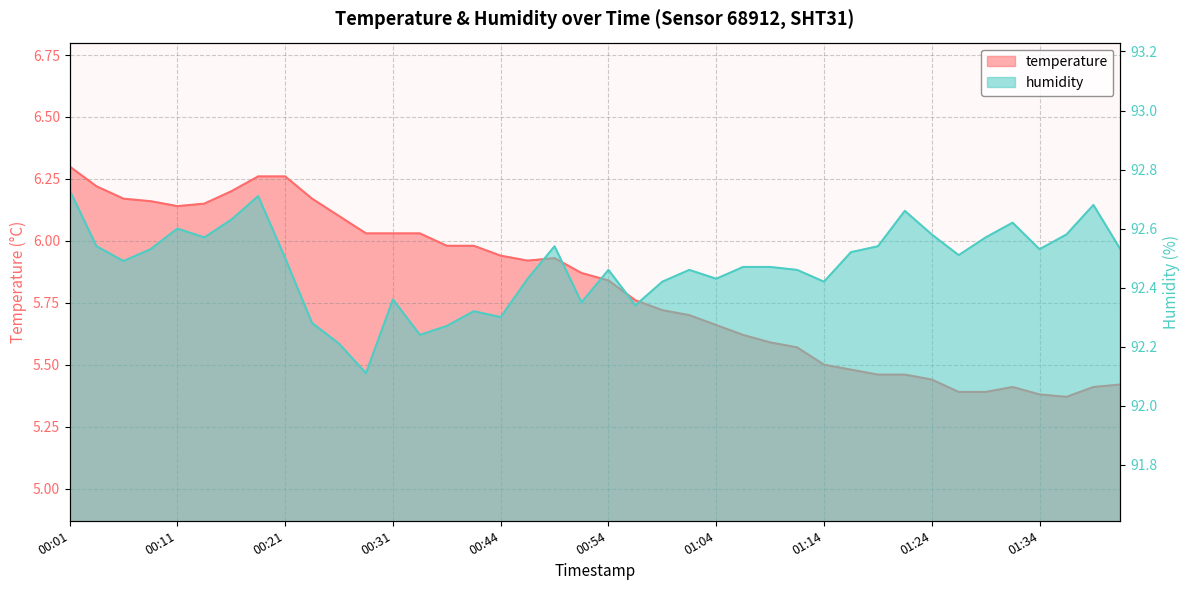

True or false: temperature and humidity cross at least once.

False